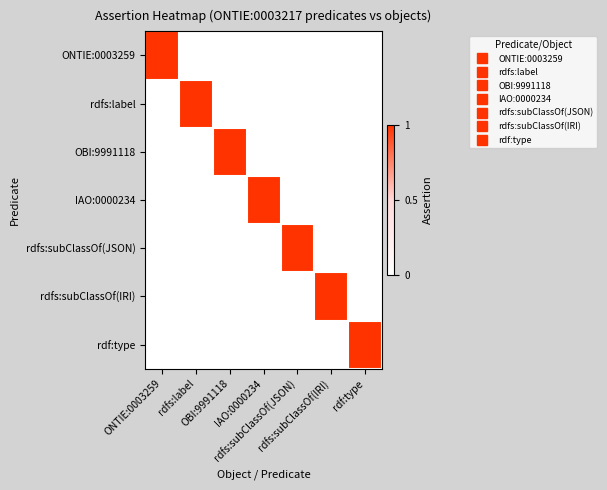

Which series has the largest total across all categories?

ONTIE:0003259